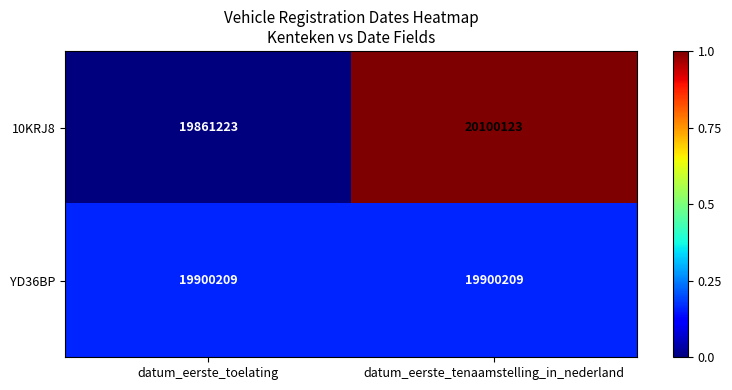

Which series has the largest total across all categories?

10KRJ8